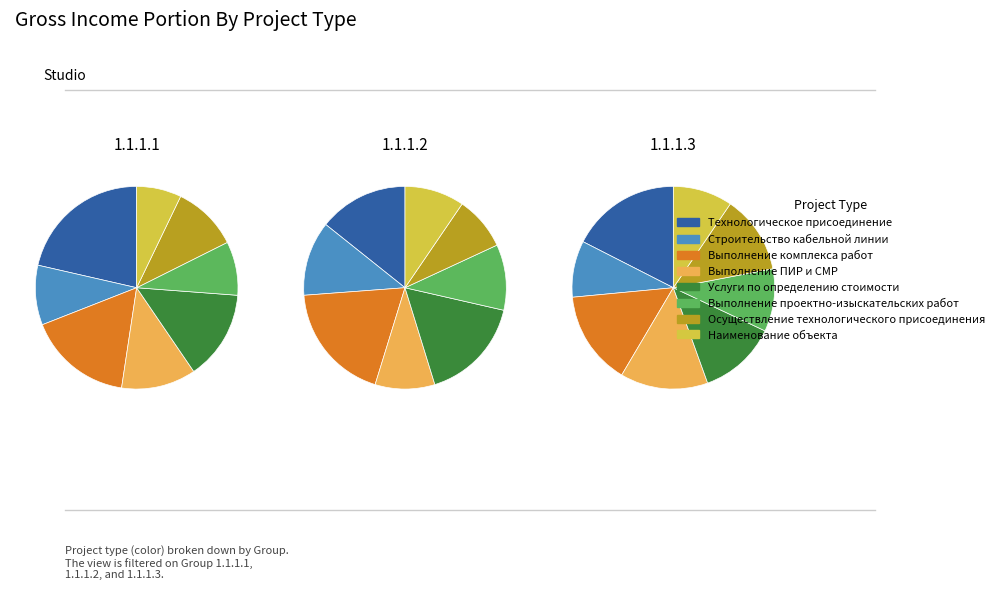

To the nearest percent, what is the difference between the Осуществление технологического присоединения and Услуги по определению стоимости slice percentages?

4%